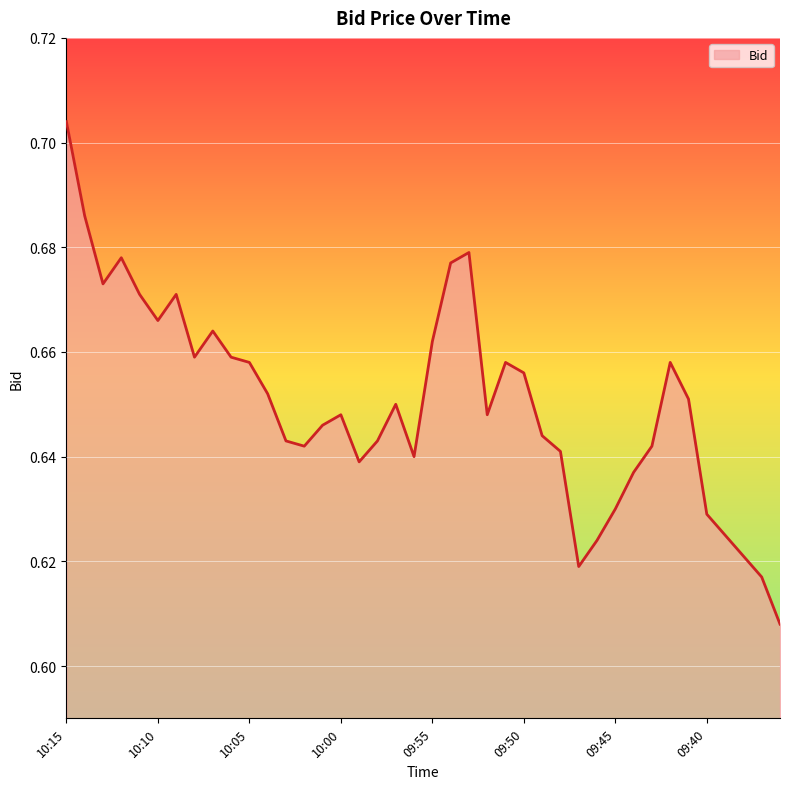

How many lines are shown in the chart?

1